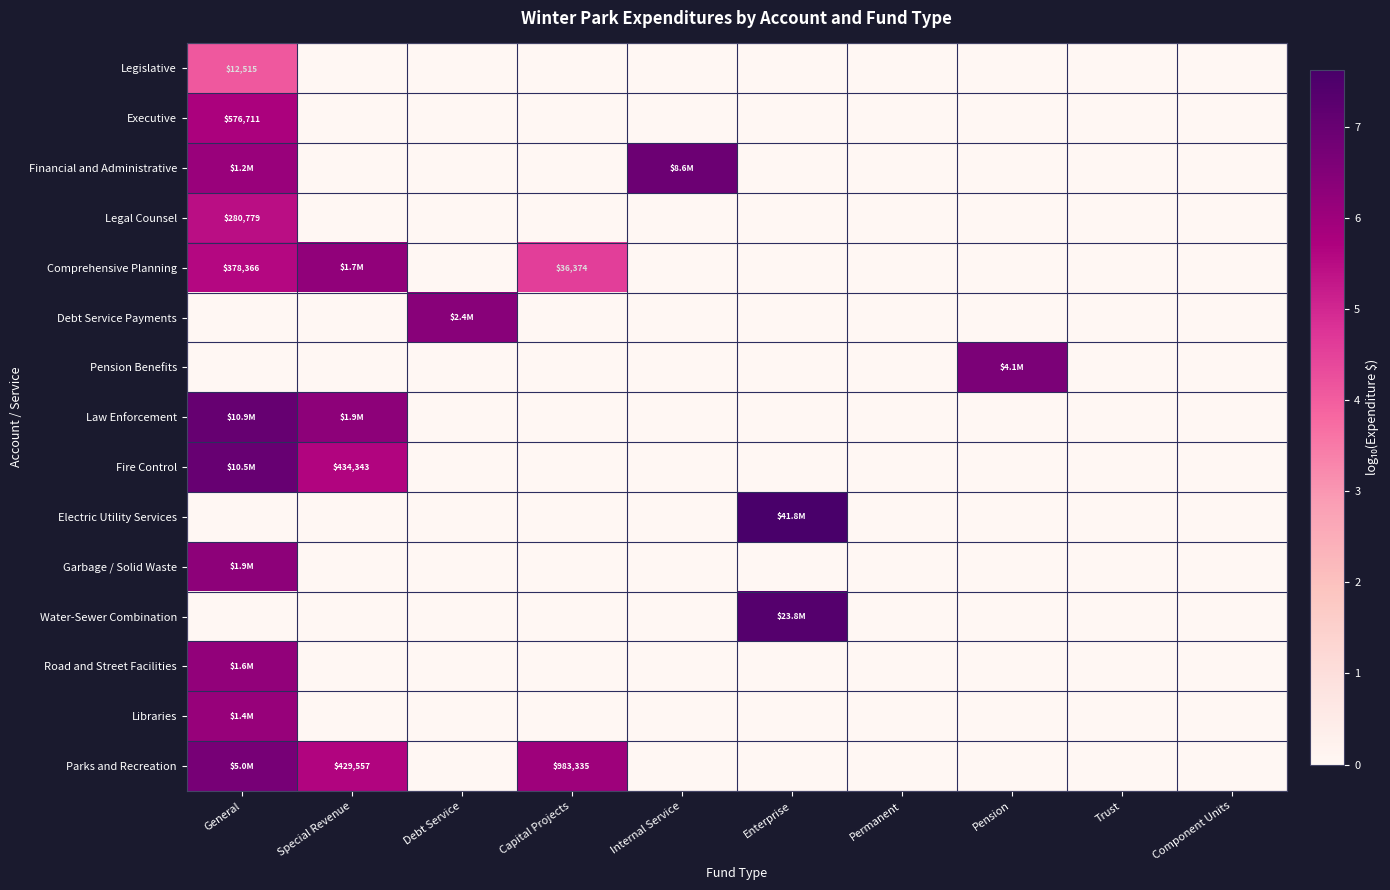

The Financial and Administrative series shows -4.6 at Special Revenue. True or false?

False